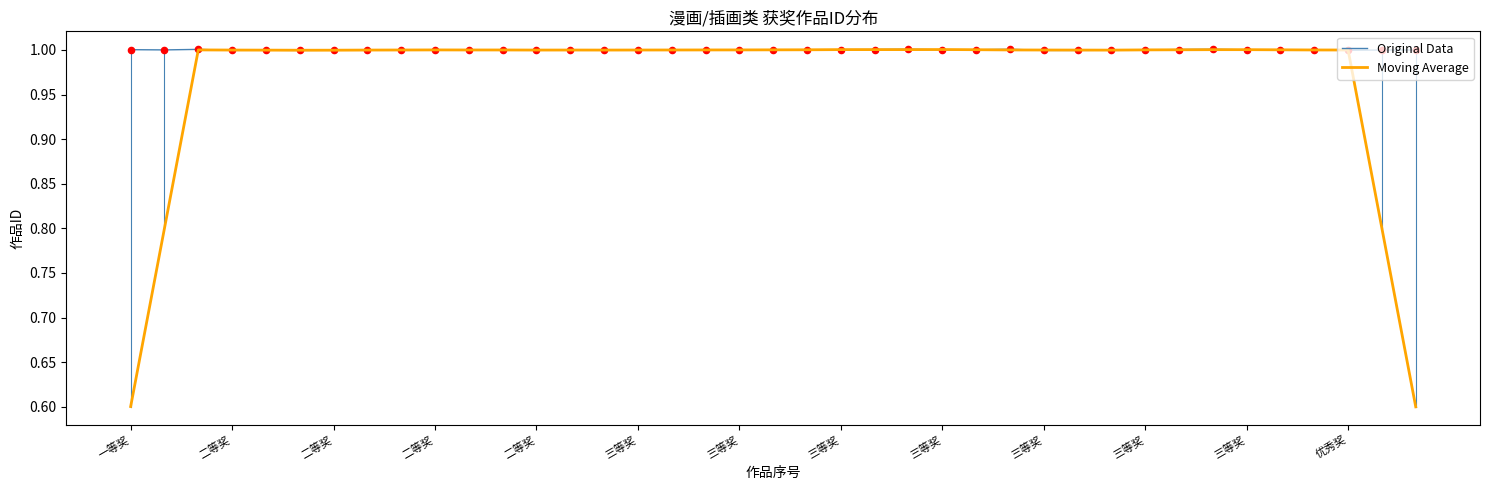

What is the smallest value displayed?

0.6